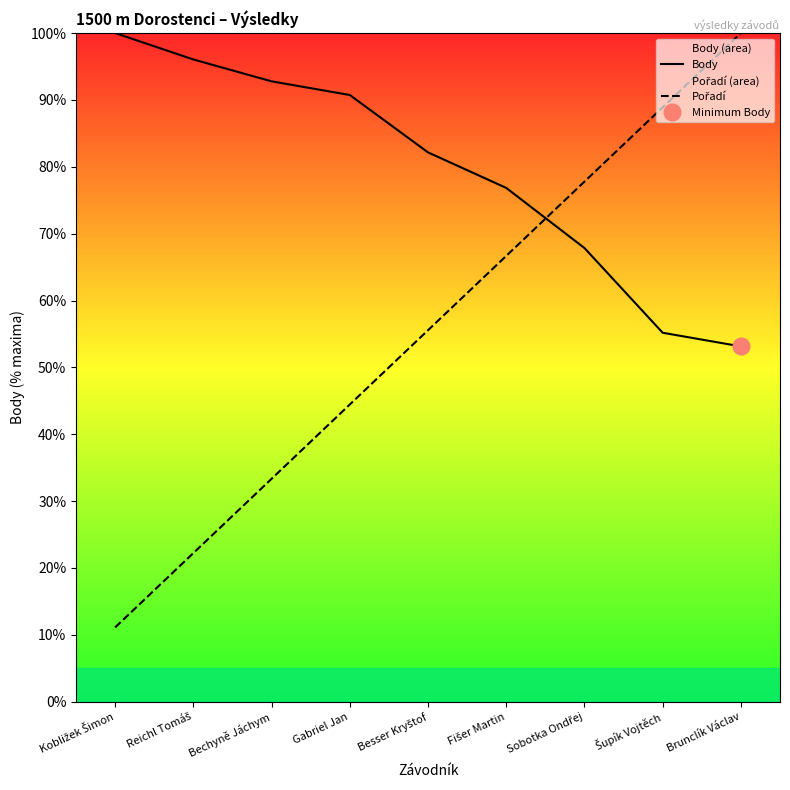

What is the label of the 2nd point from the right?

Šupík Vojtěch